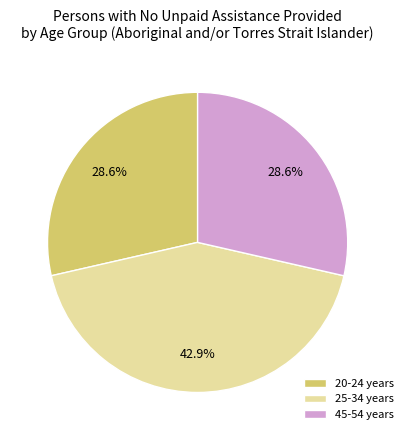

Is it true that 20-24 years is 29% of the pie?

True